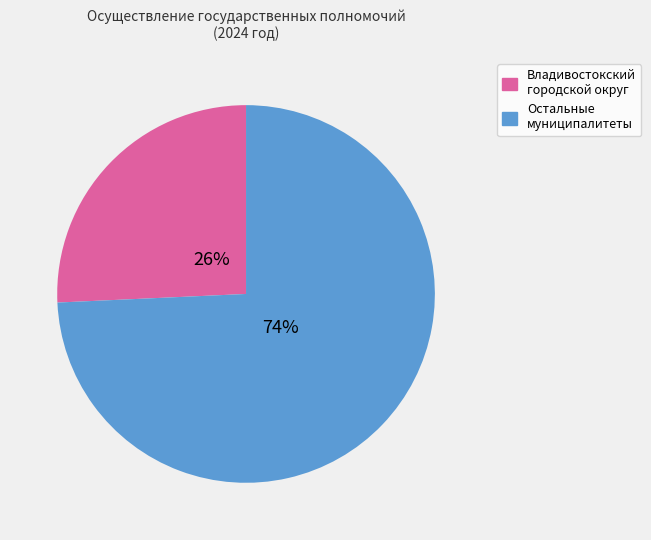

Which slice is the smallest?

Владивостокский городской округ